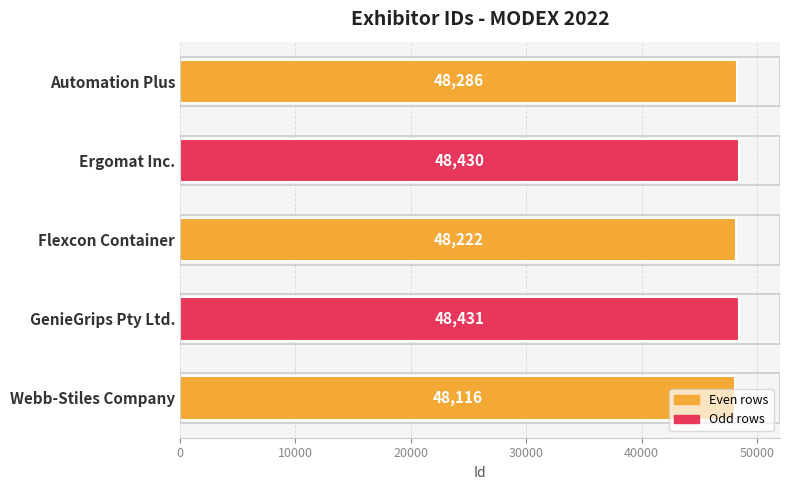

Rank the categories by value from lowest to highest.

Webb-Stiles Company, Flexcon Container, Automation Plus, Ergomat Inc., GenieGrips Pty Ltd.